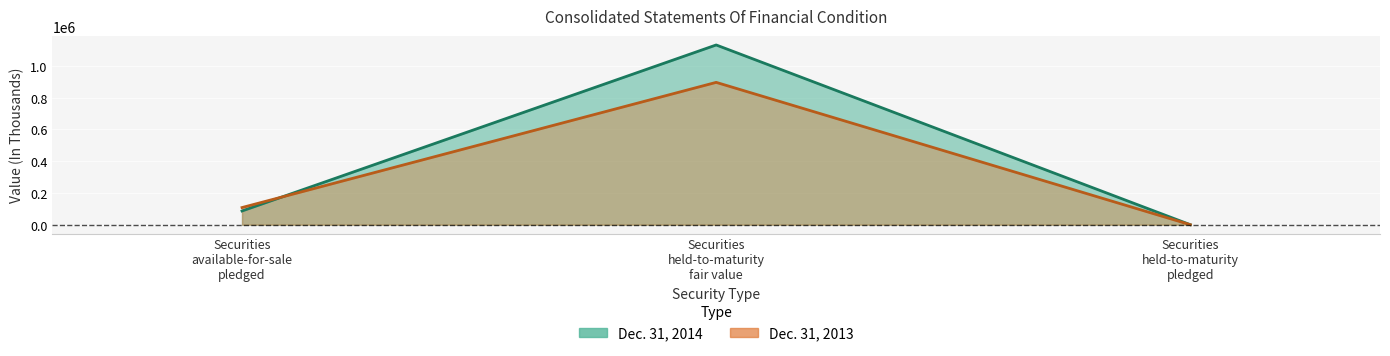

Which series has the largest total across all categories?

Dec. 31, 2014